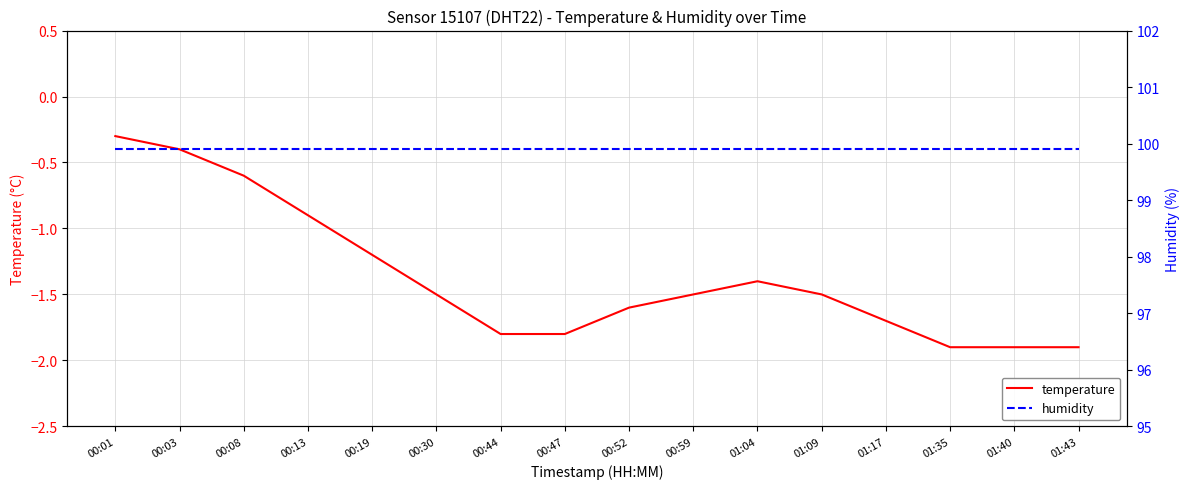

List the series in order of their overall mean, lowest first.

temperature, humidity